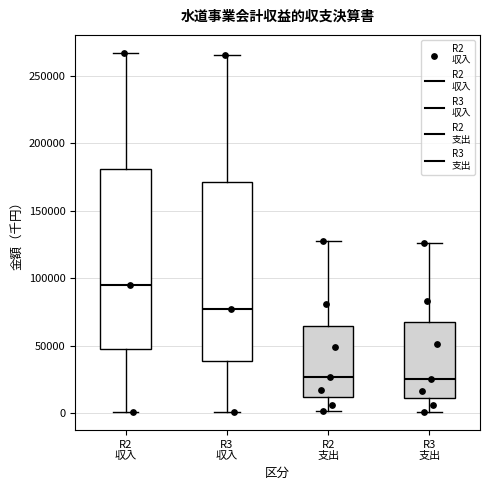

Reading left to right, read every box against the y-axis: the position of its median line, the range the box covers, and the ends of its whiskers. The values are not printed on the chart, so give them approximately, as read against the axis.

R2 収入: median 95000, box 50000 to 180000, whiskers 0 to 265000
R3 収入: median 75000, box 40000 to 170000, whiskers 0 to 265000
R2 支出: median 25000, box 10000 to 65000, whiskers 0 to 125000
R3 支出: median 25000, box 10000 to 65000, whiskers 0 to 125000